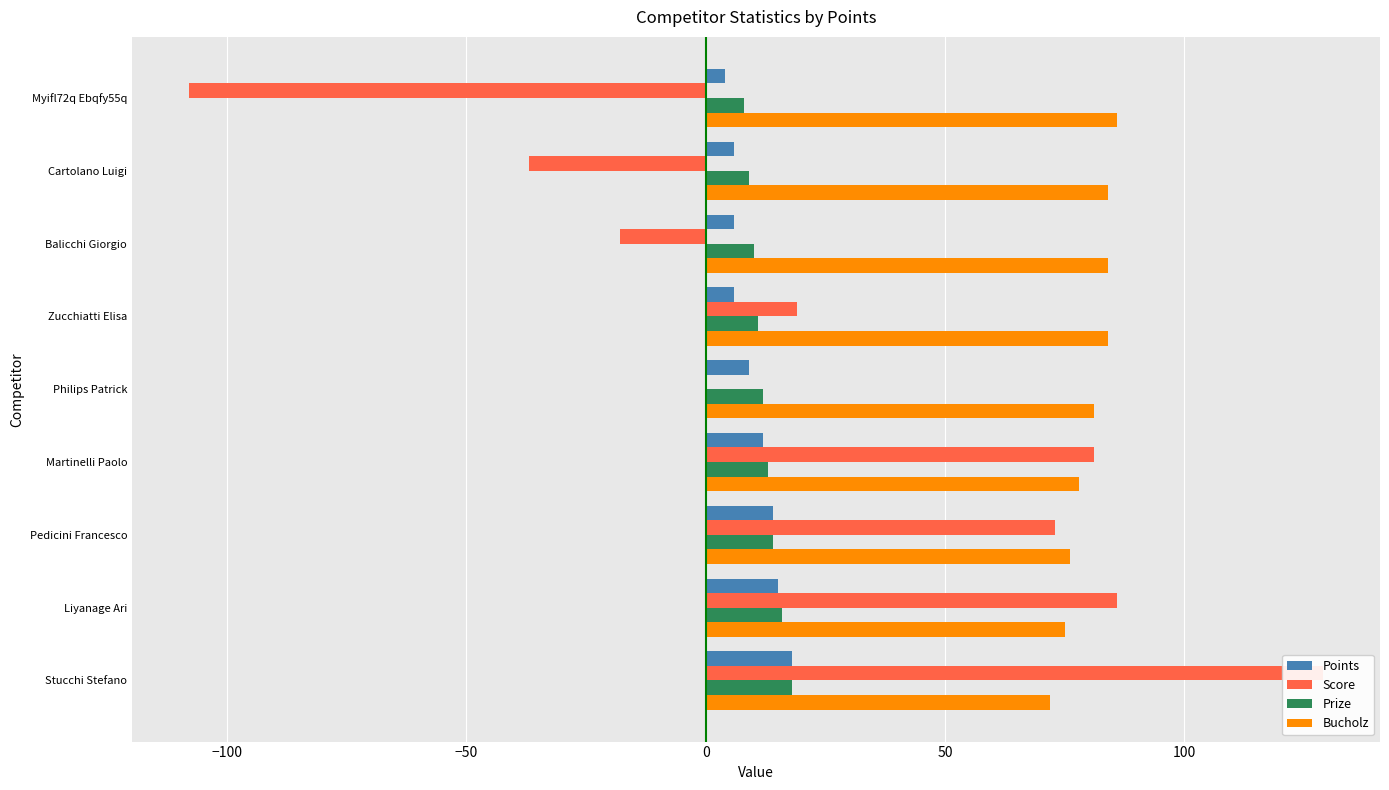

What is the difference between the second highest and minimum values in the Points series?

11